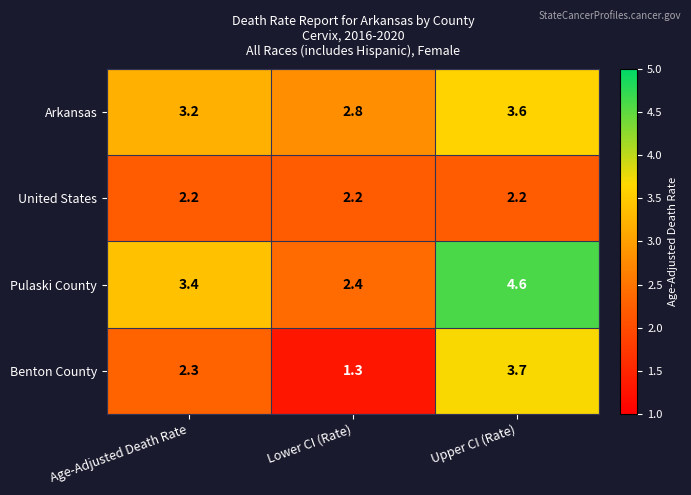

Rank the series by their average value, from highest to lowest.

Pulaski County, Arkansas, Benton County, United States